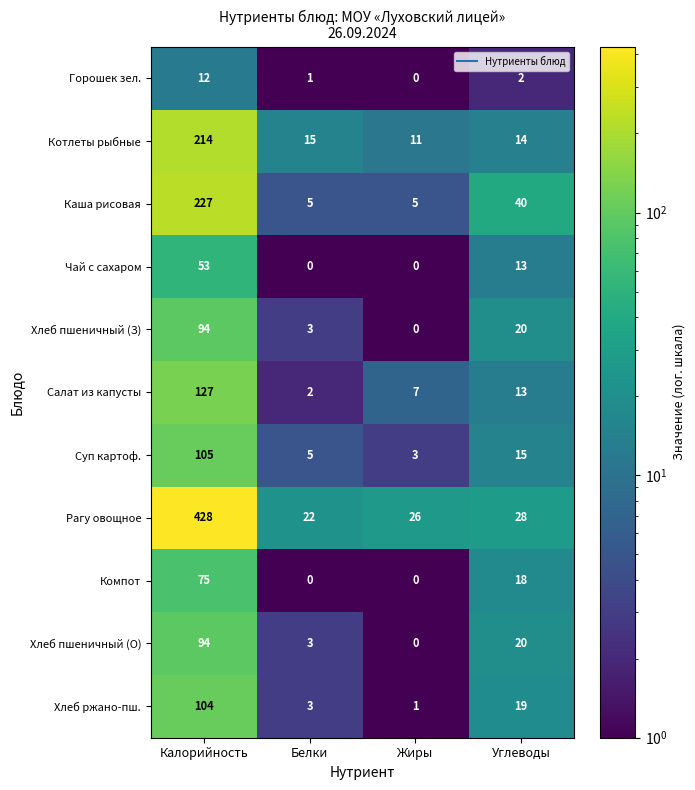

At which category is the sum across all series the highest?

Калорийность